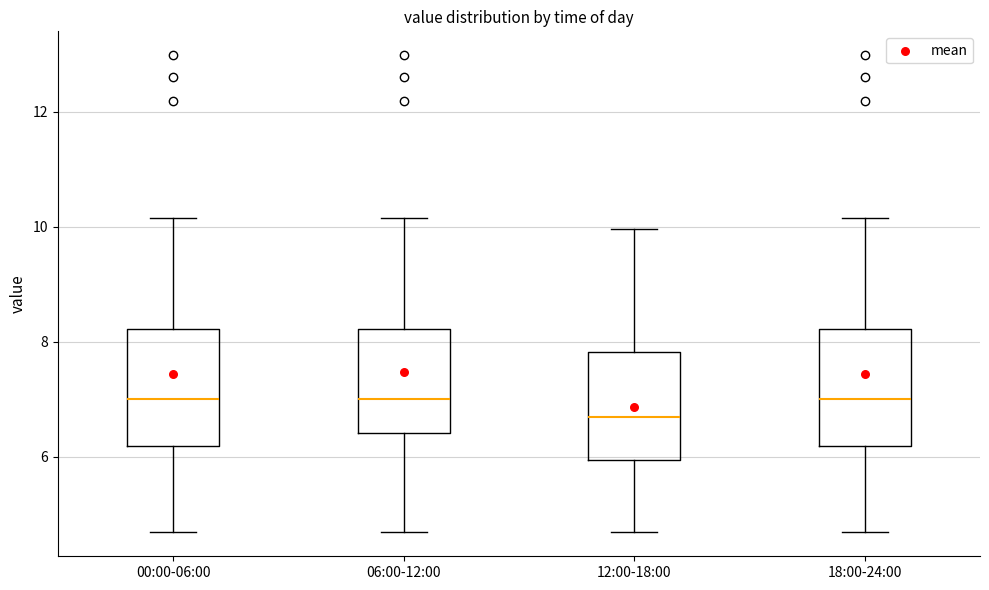

Reading left to right, read every box against the y-axis: the position of its median line, the range the box covers, and the ends of its whiskers. The values are not printed on the chart, so give them approximately, as read against the axis.

00:00-06:00: median 7.0, box 6.2 to 8.2, whiskers 4.6 to 10.2
06:00-12:00: median 7.0, box 6.4 to 8.2, whiskers 4.6 to 10.2
12:00-18:00: median 6.6, box 6.0 to 7.8, whiskers 4.6 to 10.0
18:00-24:00: median 7.0, box 6.2 to 8.2, whiskers 4.6 to 10.2